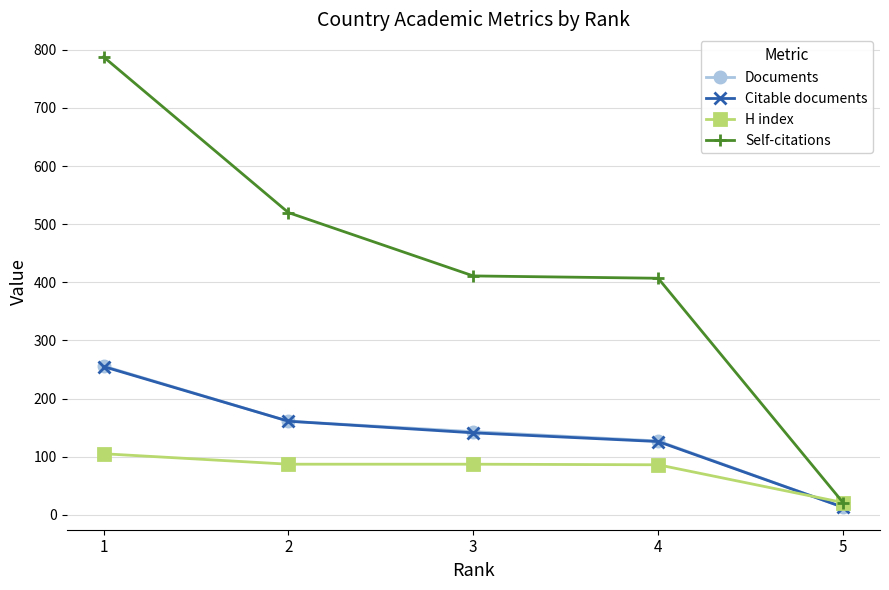

Which series has the widest spread of values?

Self-citations